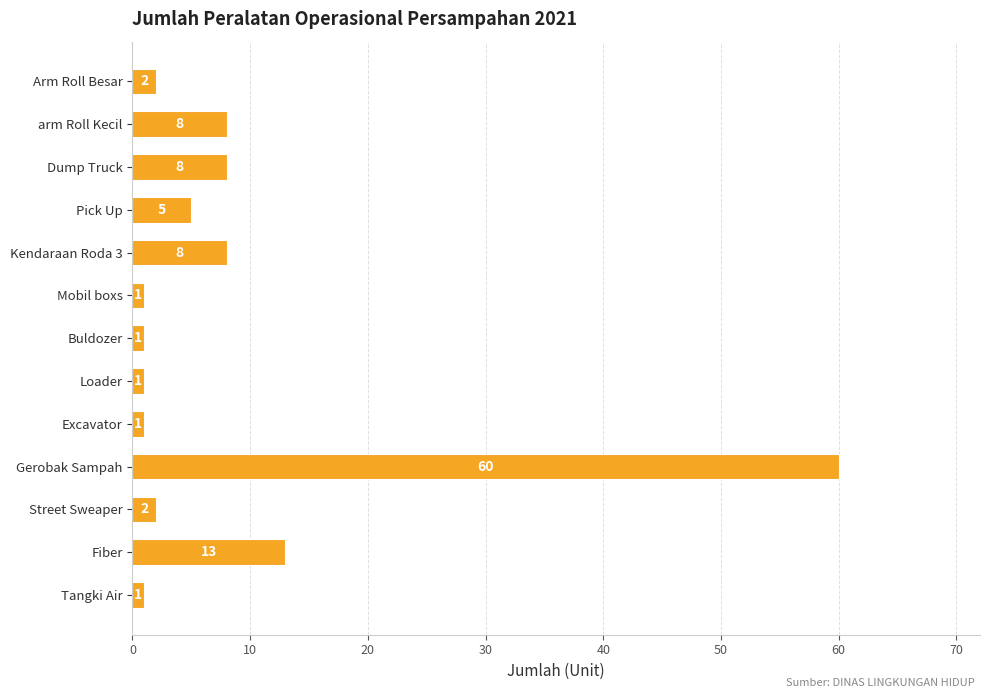

Between Loader and Pick Up, which is larger?

Pick Up